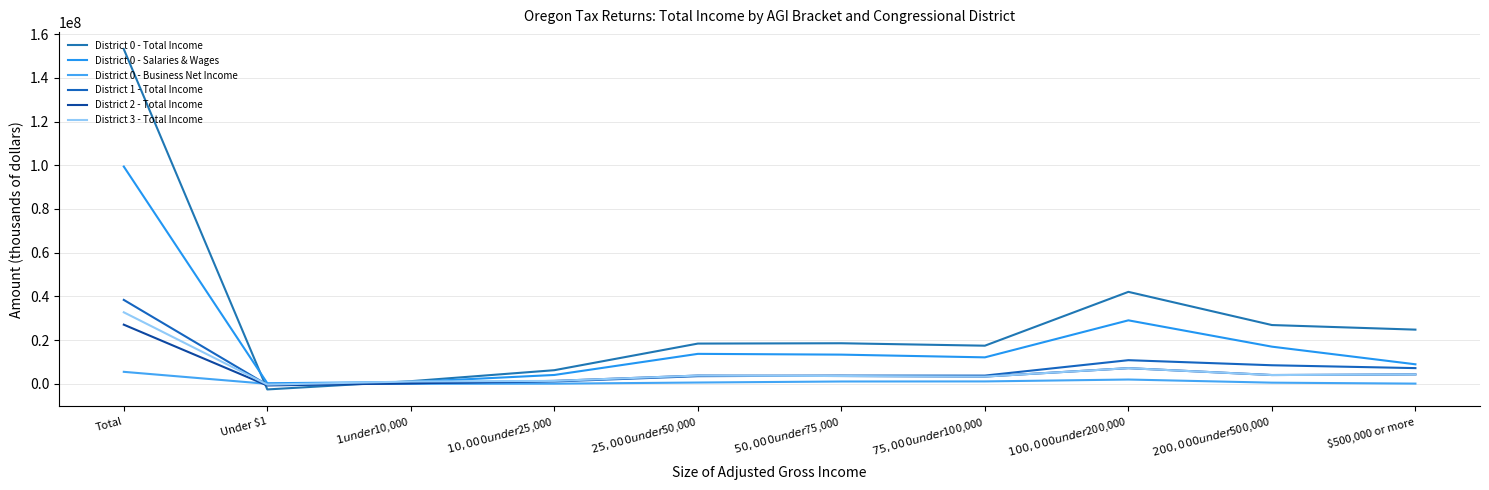

Reading right to left, transcribe all the data shown in this chart.

District 0 - Total Income: 24798464	26897653	42077214	17453061	18567009	18417749	6244308	1218066	-2557846	153115678
District 0 - Salaries & Wages: 8941044	17009997	29050617	12118005	13362219	13716442	4063655	858241	277198	99397418
District 0 - Business Net Income: 107157	539009	1977565	1108706	1074338	604908	81103	4037	0	5496823
District 1 - Total Income: 7195407	8502707	10821543	3776968	3785711	3504278	1076649	226062	-489578	38399747
District 2 - Total Income: 4301823	4030210	7177115	3324144	3584230	3784482	1353097	262925	-747851	27070175
District 3 - Total Income: 4301823	4030210	7177115	3324144	3584230	3784482	1353097	1076649	-350600	32727534